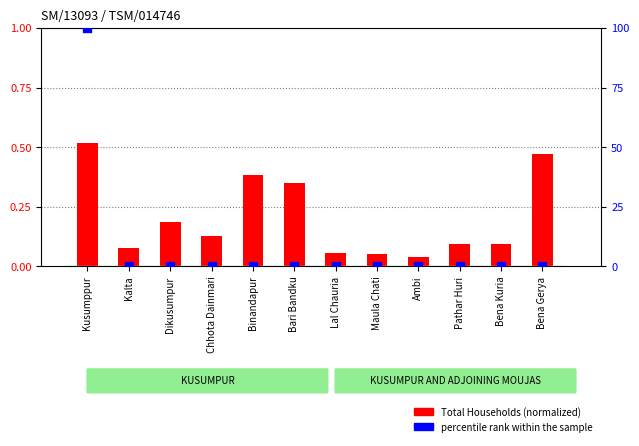

Is the value of percentile rank within the sample at Kusumppur greater than the value of Total Households (normalized) at Bari Bandku?

Yes